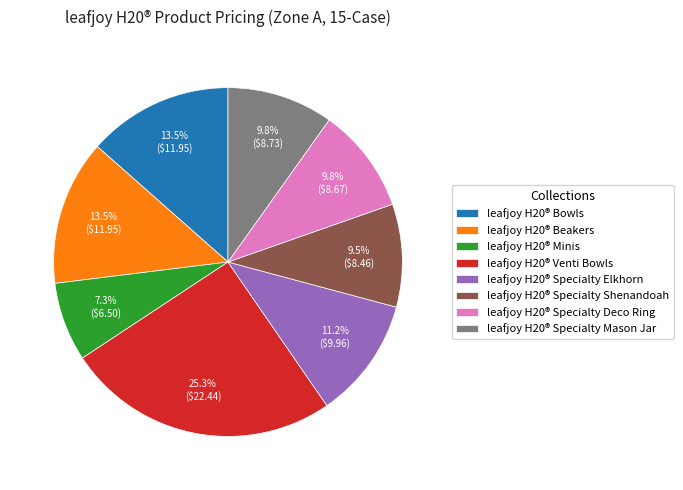

To the nearest percent, what is the average slice percentage?

12%